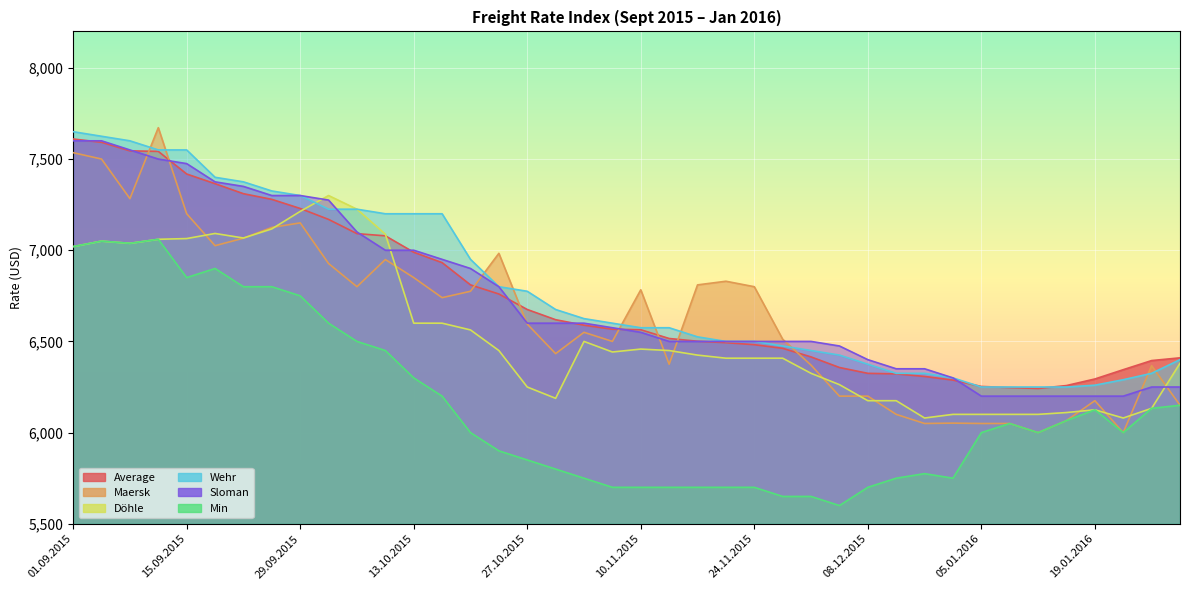

True or false: Maersk and Döhle intersect in this chart.

True